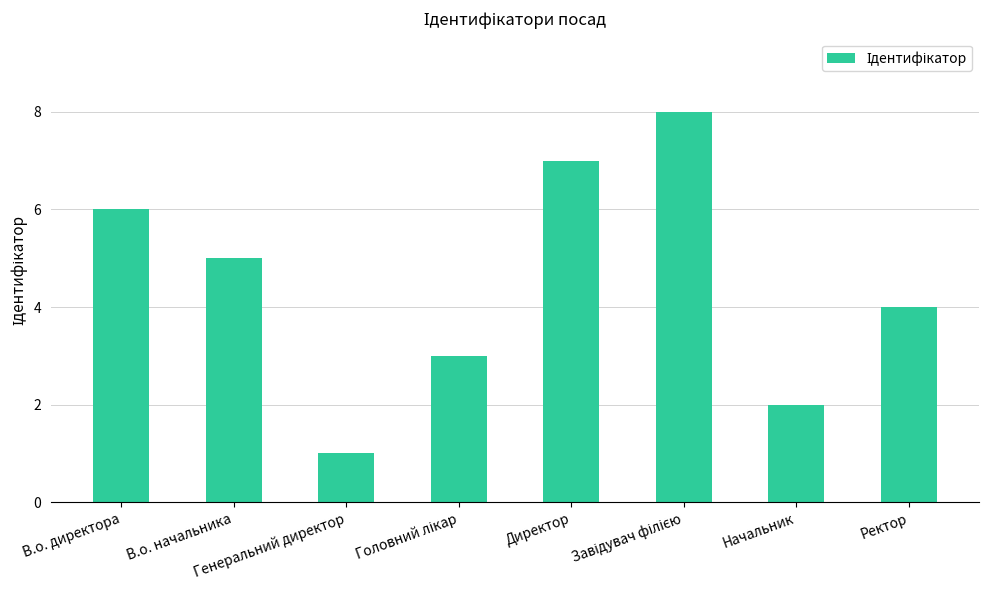

What is the difference between the maximum and minimum values?

7